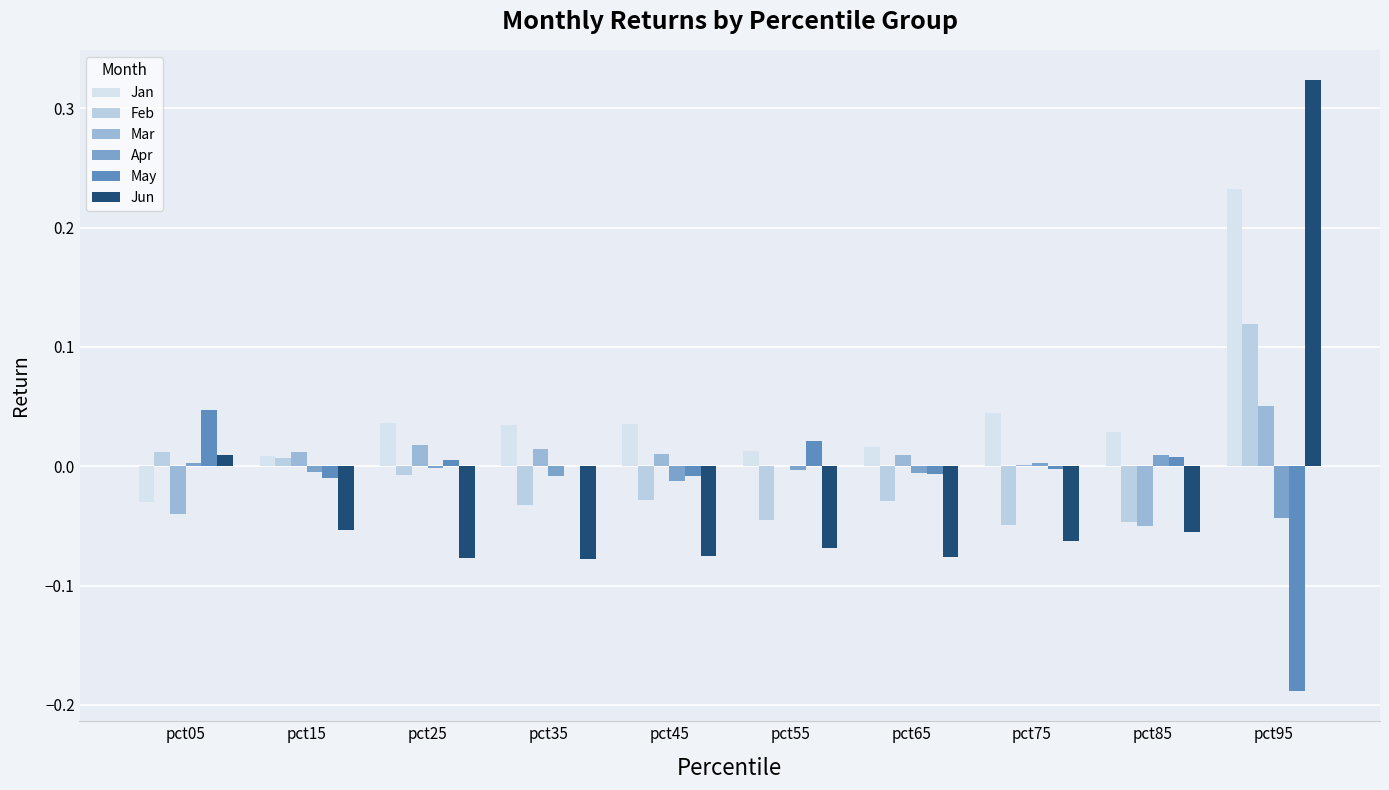

How many data points does each series have?

10